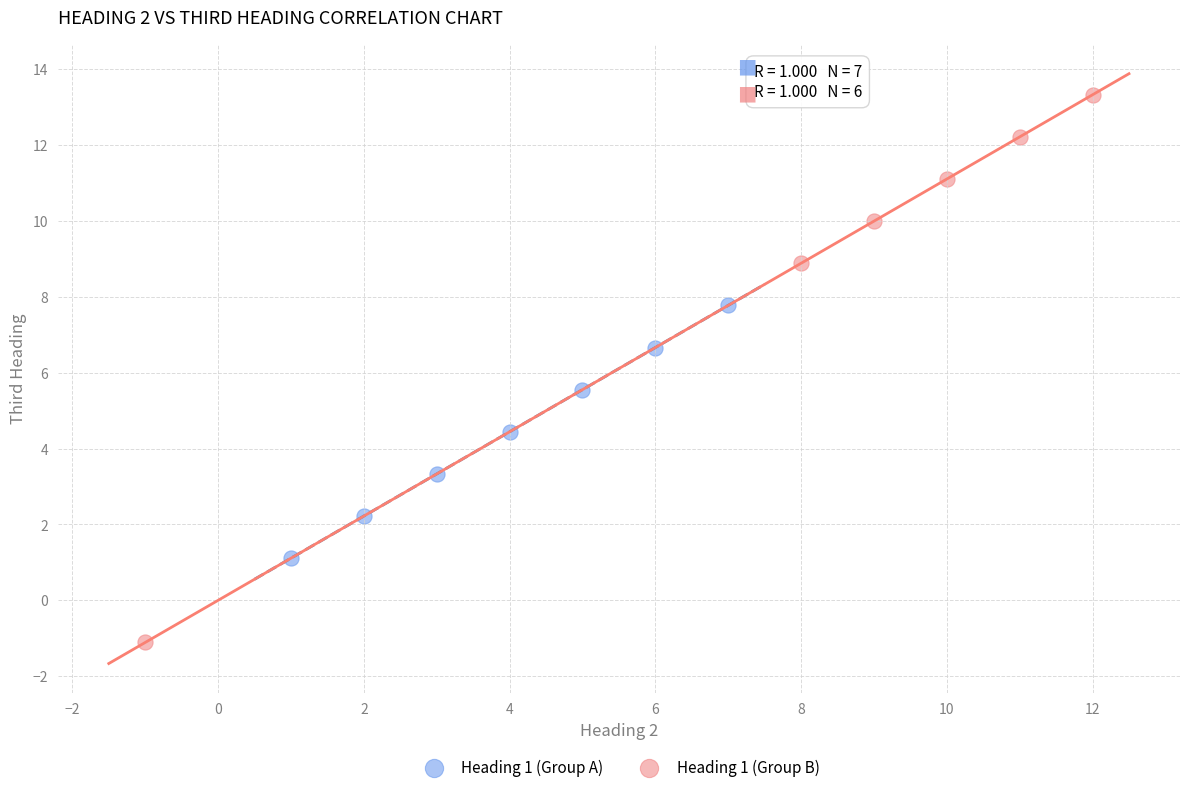

Which series reaches the maximum Y coordinate?

Heading 1 (Group B)